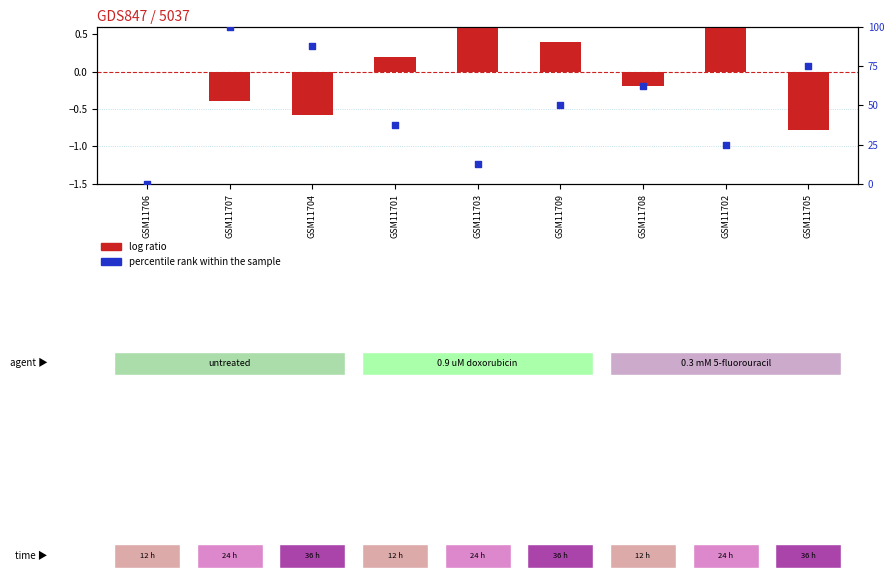

Which series reaches the maximum Y coordinate?

percentile rank within the sample